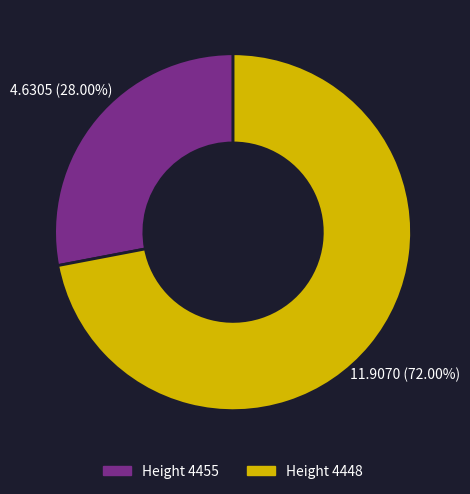

Is there a majority slice in this chart?

Yes